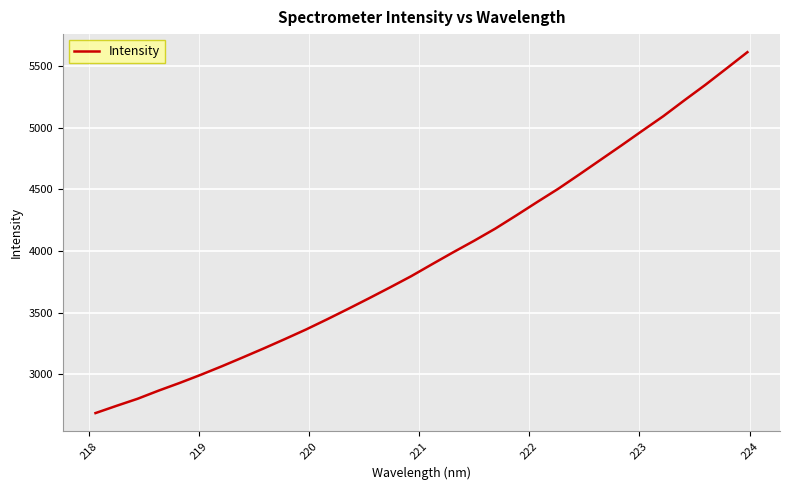

What is the smallest value displayed?

2683.2